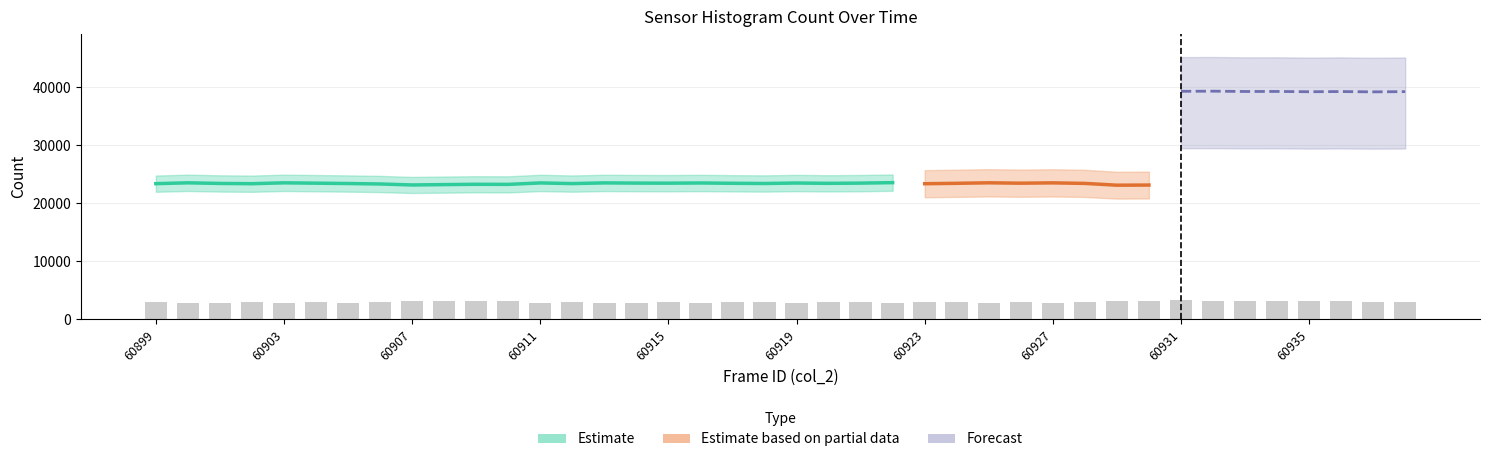

What is the value of the col_514 bar at the 36th from the left?

3107